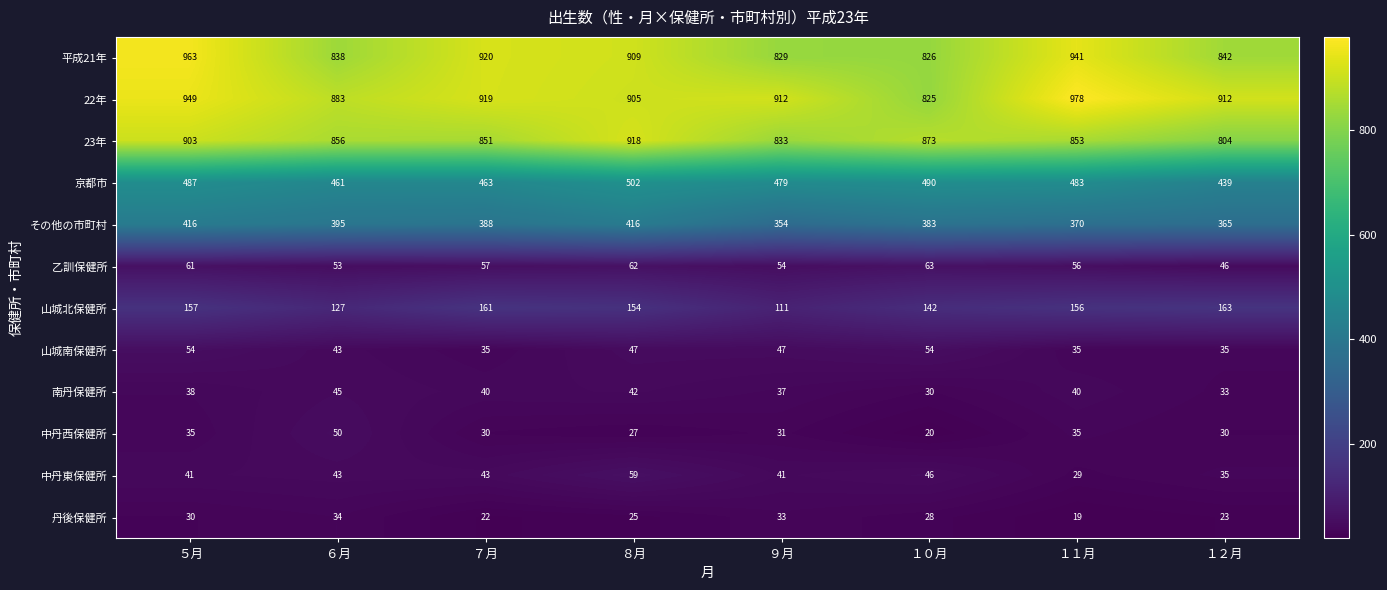

What is the sum of all 山城南保健所 values?

350